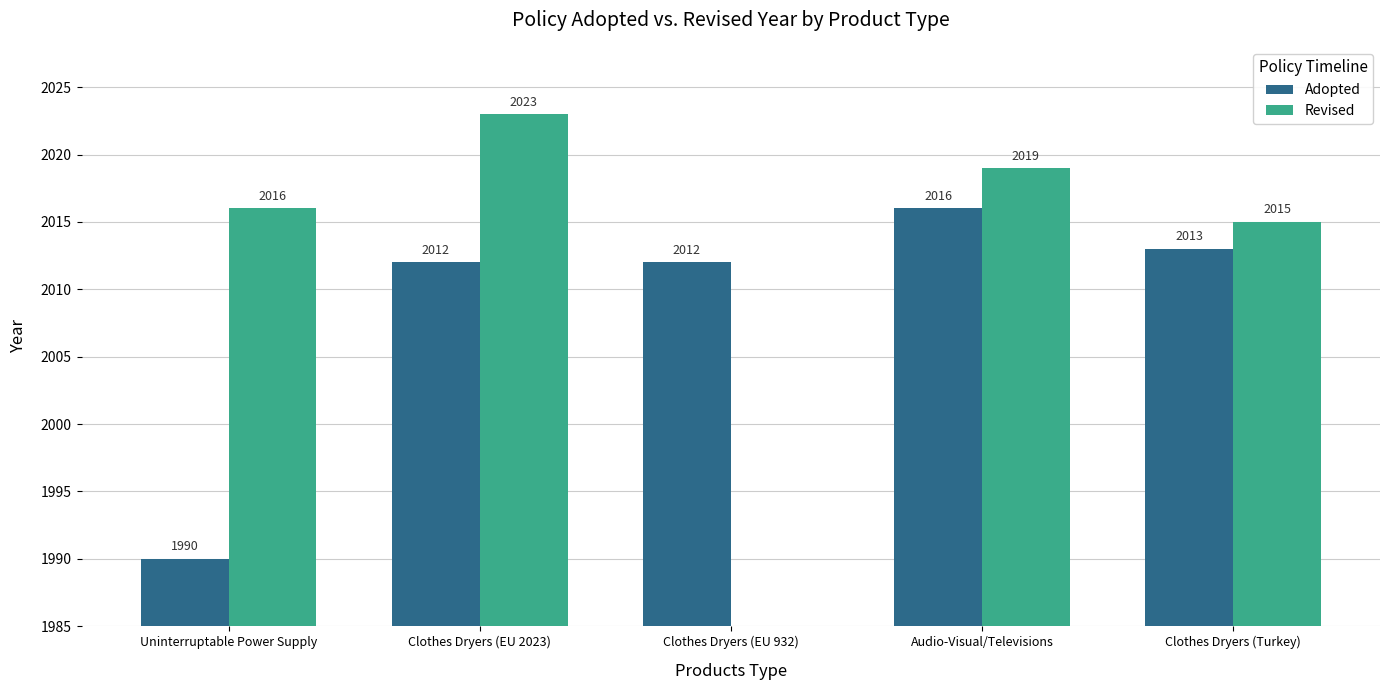

The Adopted series shows 2016 at Audio-Visual/Televisions. True or false?

True